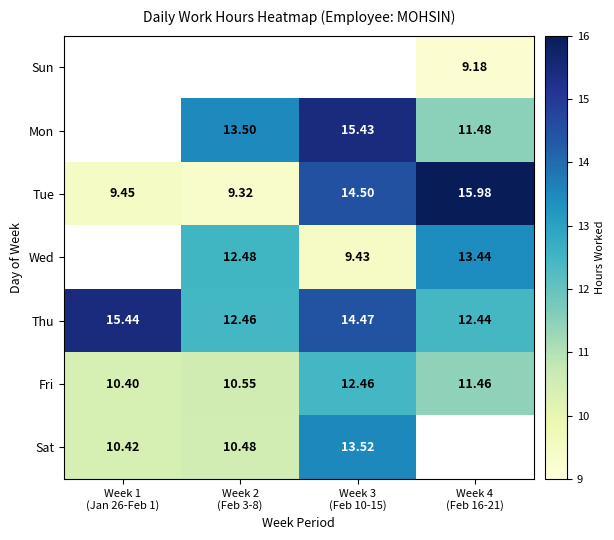

How many data points in Thu are above 14?

2